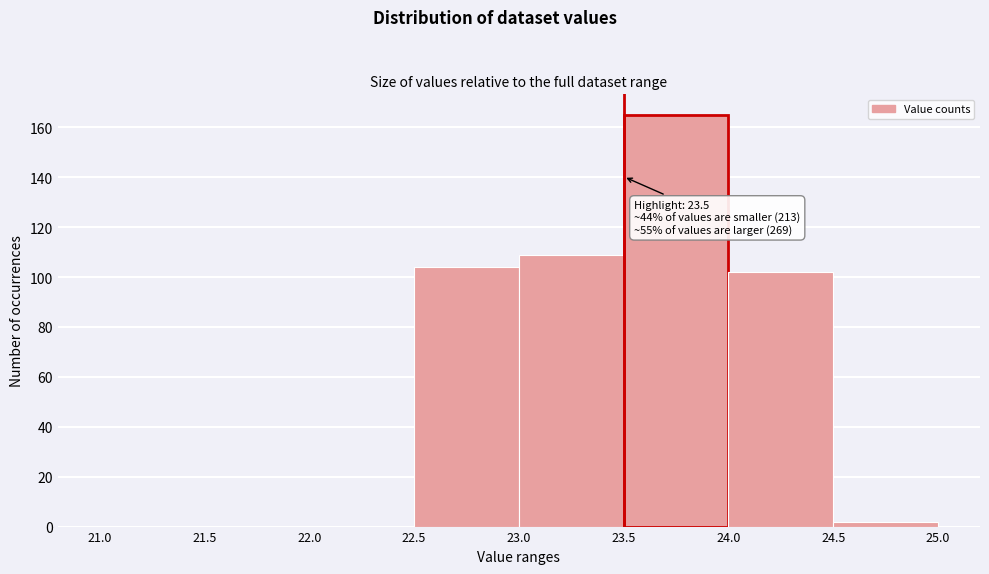

Over which range of the x-axis is the bar tallest?

23.5 to 24.0